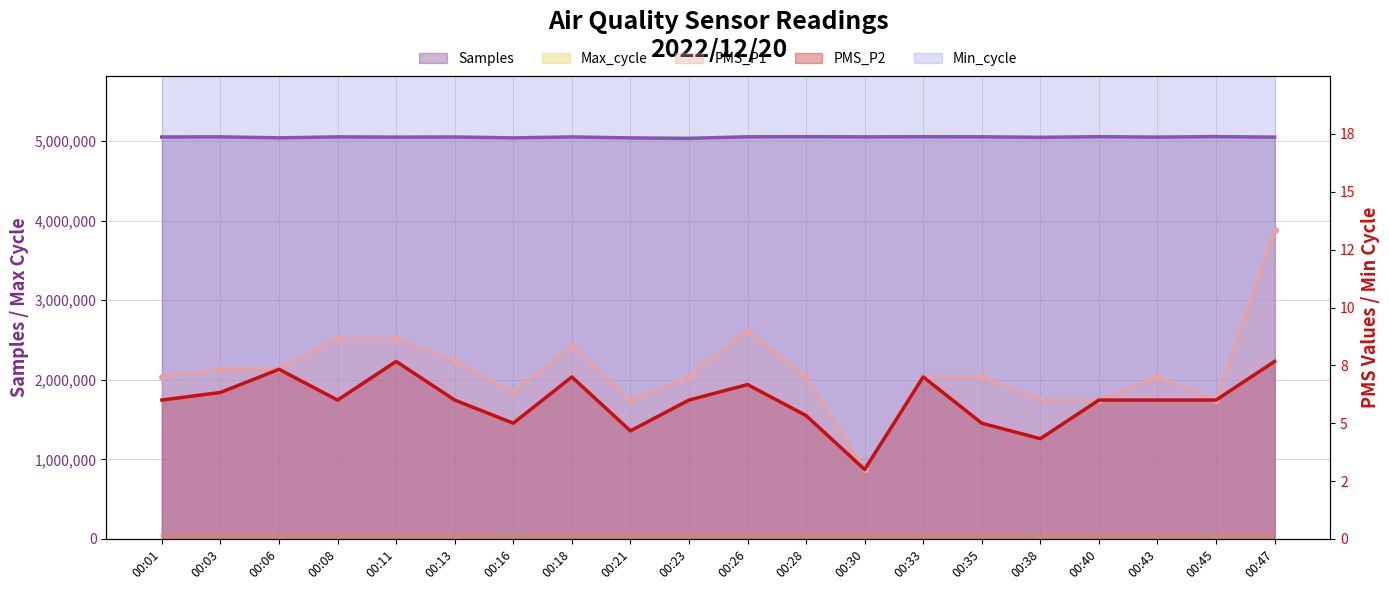

Rank the series by their maximum value, from highest to lowest.

Samples, Max_cycle, PMS_P1, PMS_P2